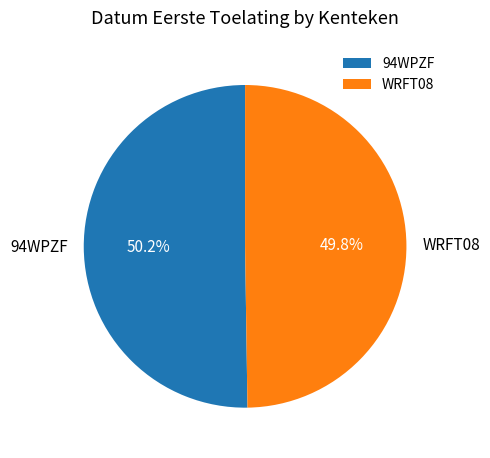

To the nearest percent, what is the combined percentage of WRFT08 and 94WPZF?

100%